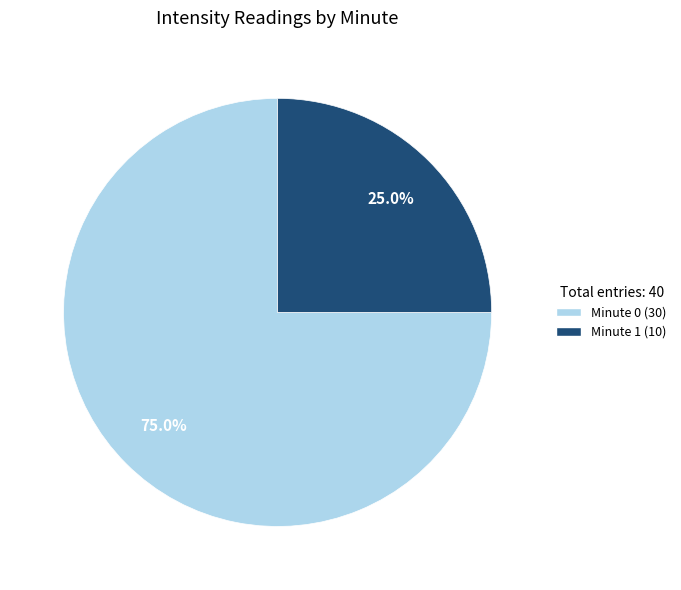

Which category accounts for the majority?

Minute 0